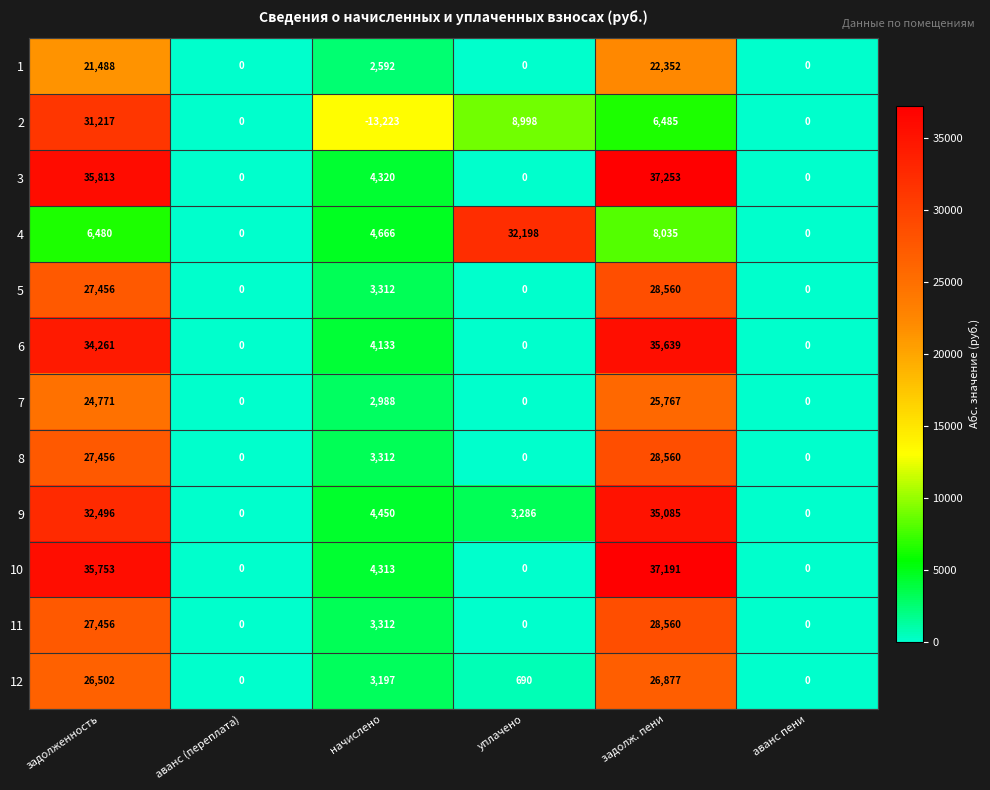

True or false: 11 has a value of 0 at аванс пени.

True